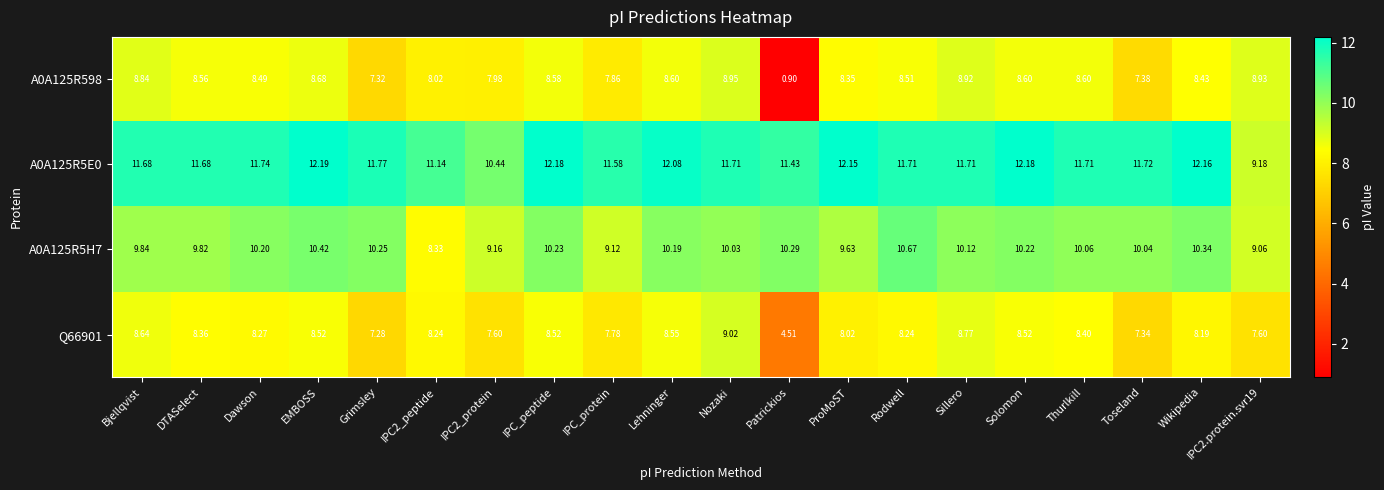

At which label does A0A125R598 first exceed 8?

Bjellqvist